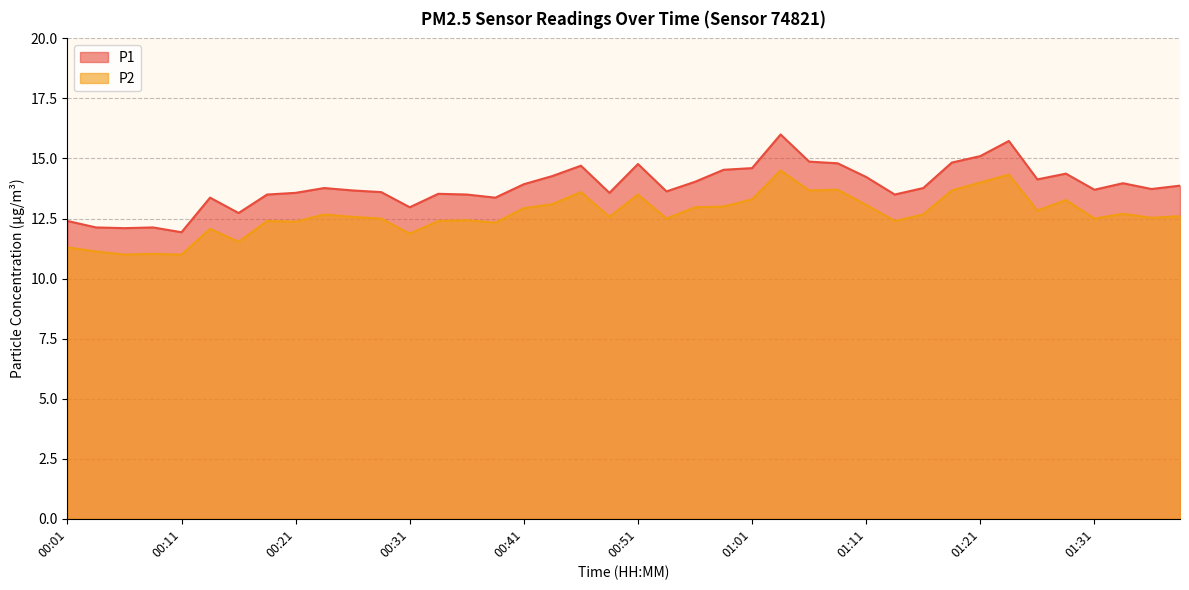

True or false: P2 and P1 cross at least once.

False